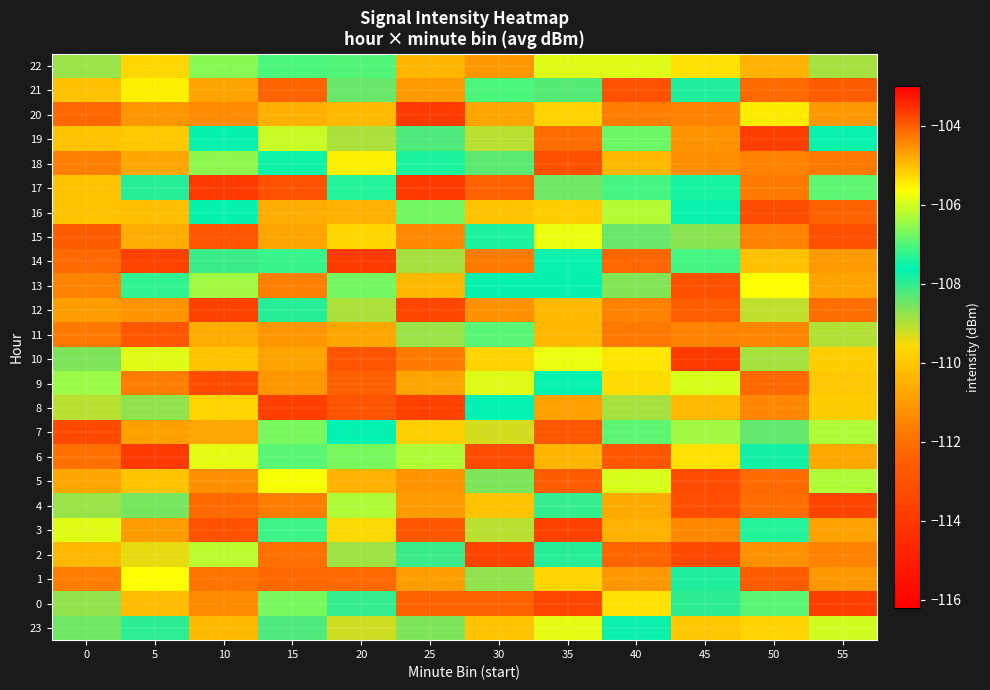

At which category is the sum across all series the highest?

40